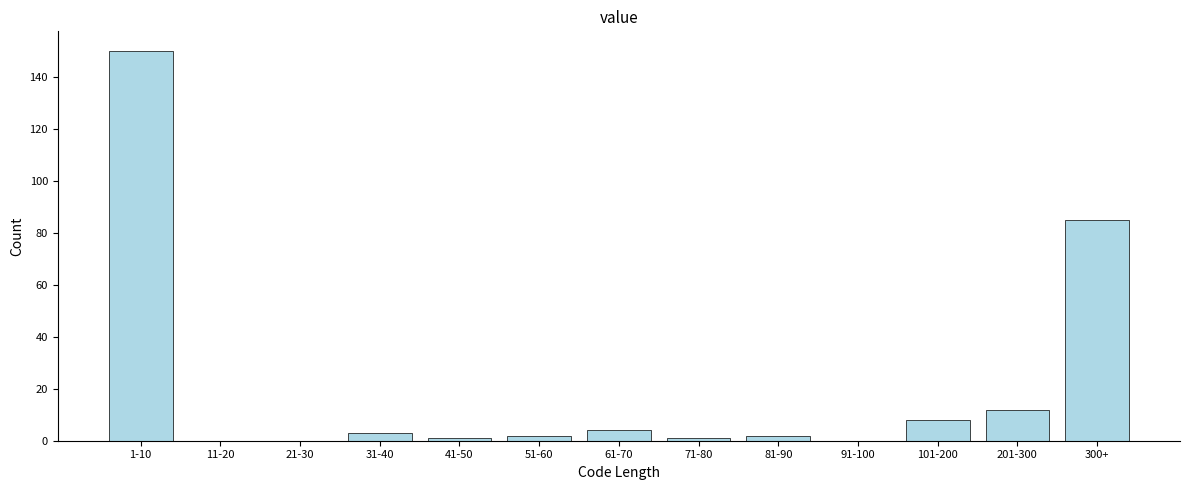

Reading left to right, list all the values displayed in this chart.

1-10=150	11-20=0	21-30=0	31-40=3	41-50=1	51-60=2	61-70=4	71-80=1	81-90=2	91-100=0	101-200=8	201-300=12	300+=85